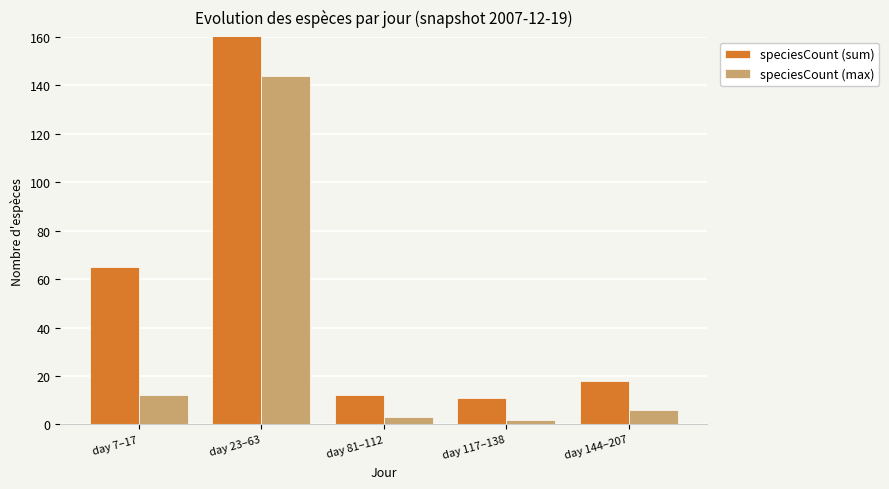

Rank the categories by speciesCount (sum) value from highest to lowest.

day 23–63, day 7–17, day 144–207, day 81–112, day 117–138